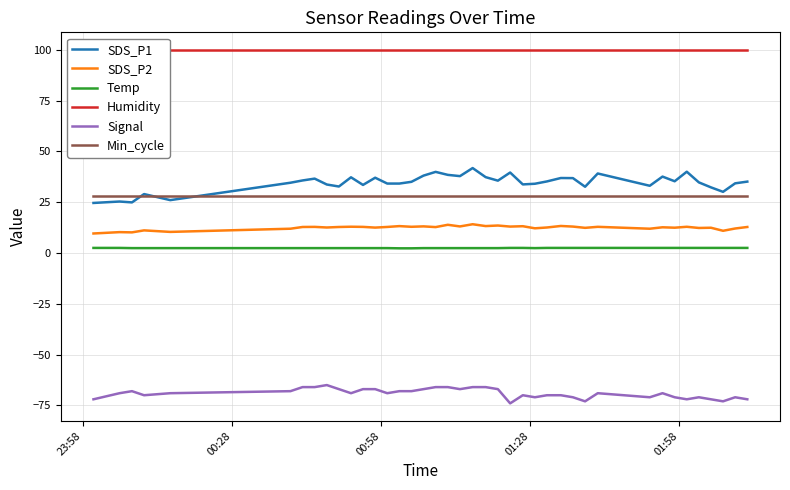

True or false: Temp and Signal cross at least once.

False